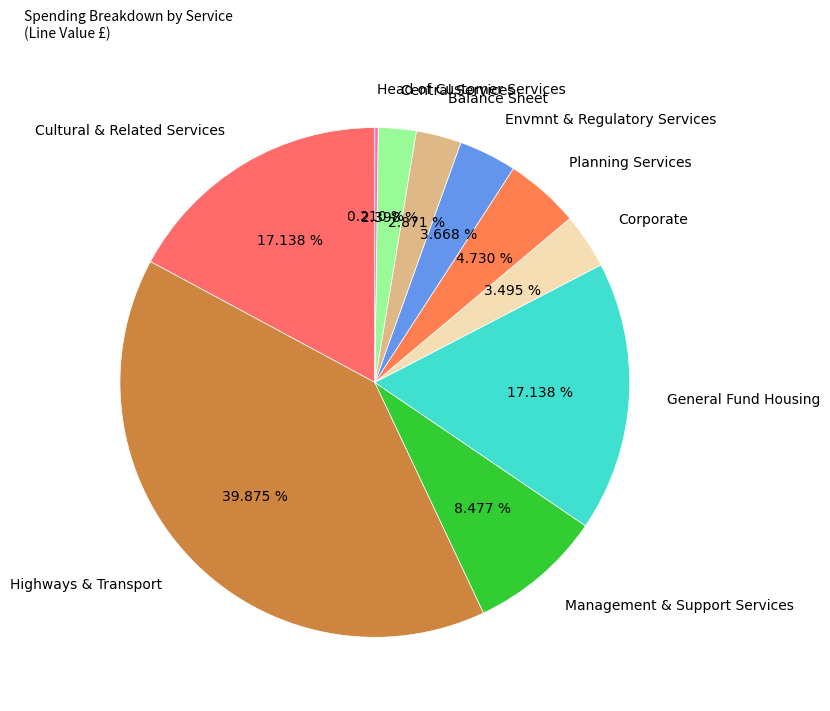

What percentage is NOT represented by Management & Support Services?

91.5%